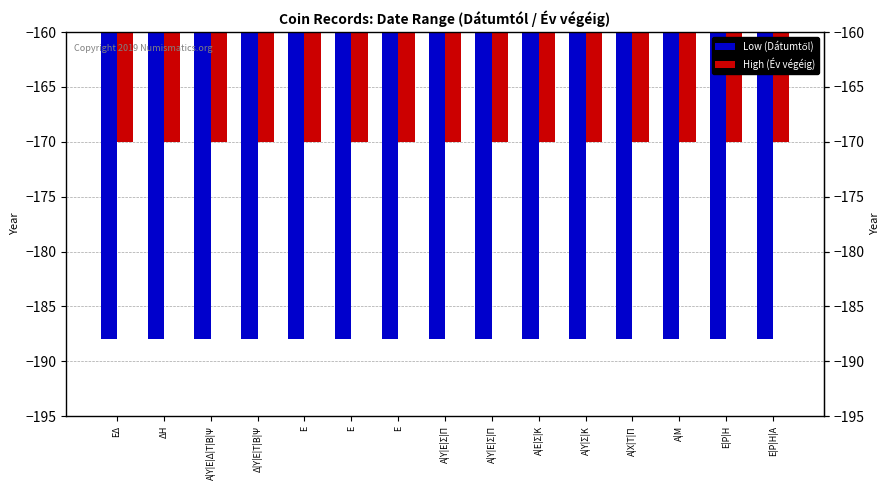

What is the sum of the High (Év végéig) values at Ε and ΔΗ?

-340